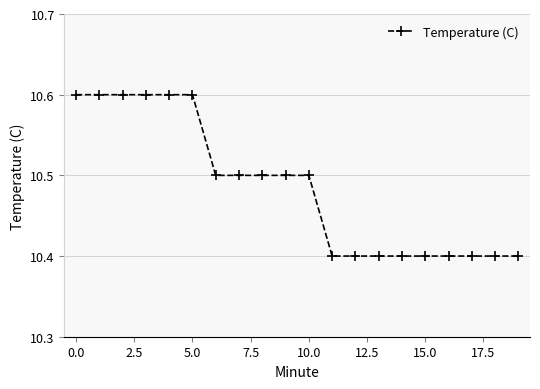

How many lines are shown in the chart?

1